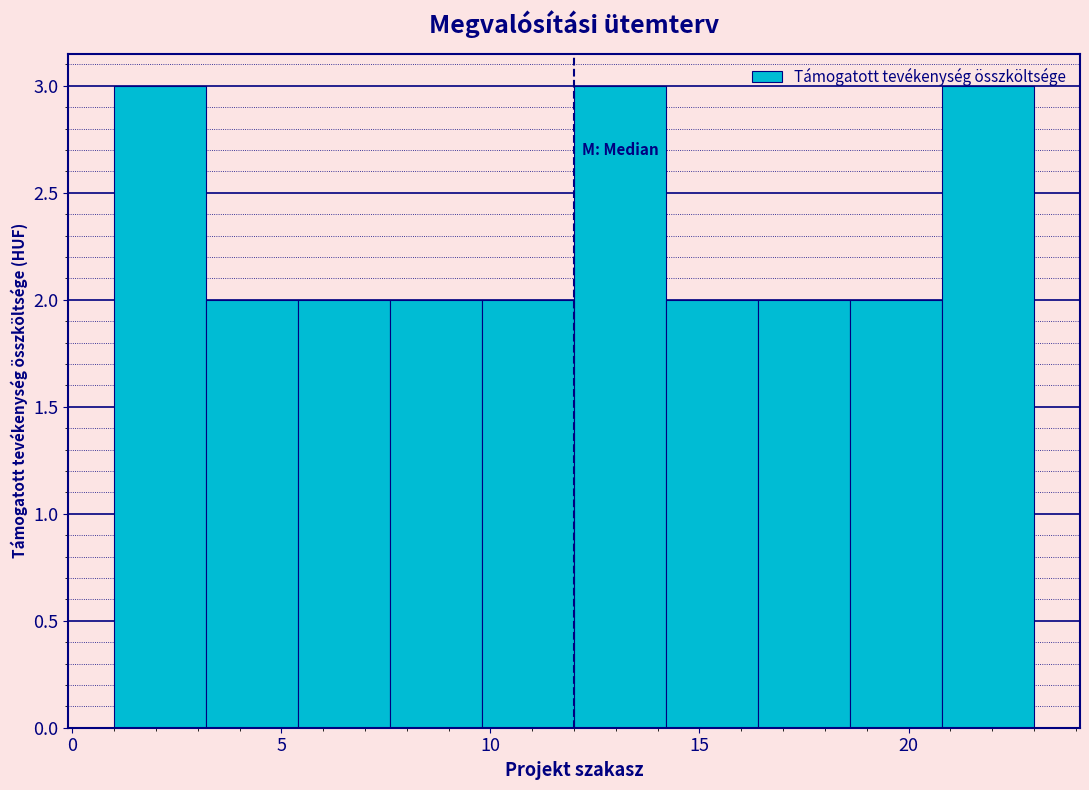

Reading left to right, transcribe this chart: for each bar, give the range it covers on the x-axis and its height. Neither the bar edges nor the heights are printed on the chart, so give them approximately, as read against the axes.

1.0 to 3.2: 3
3.2 to 5.4: 2
5.4 to 7.6: 2
7.6 to 9.8: 2
9.8 to 12.0: 2
12.0 to 14.2: 3
14.2 to 16.4: 2
16.4 to 18.6: 2
18.6 to 20.8: 2
20.8 to 23.0: 3